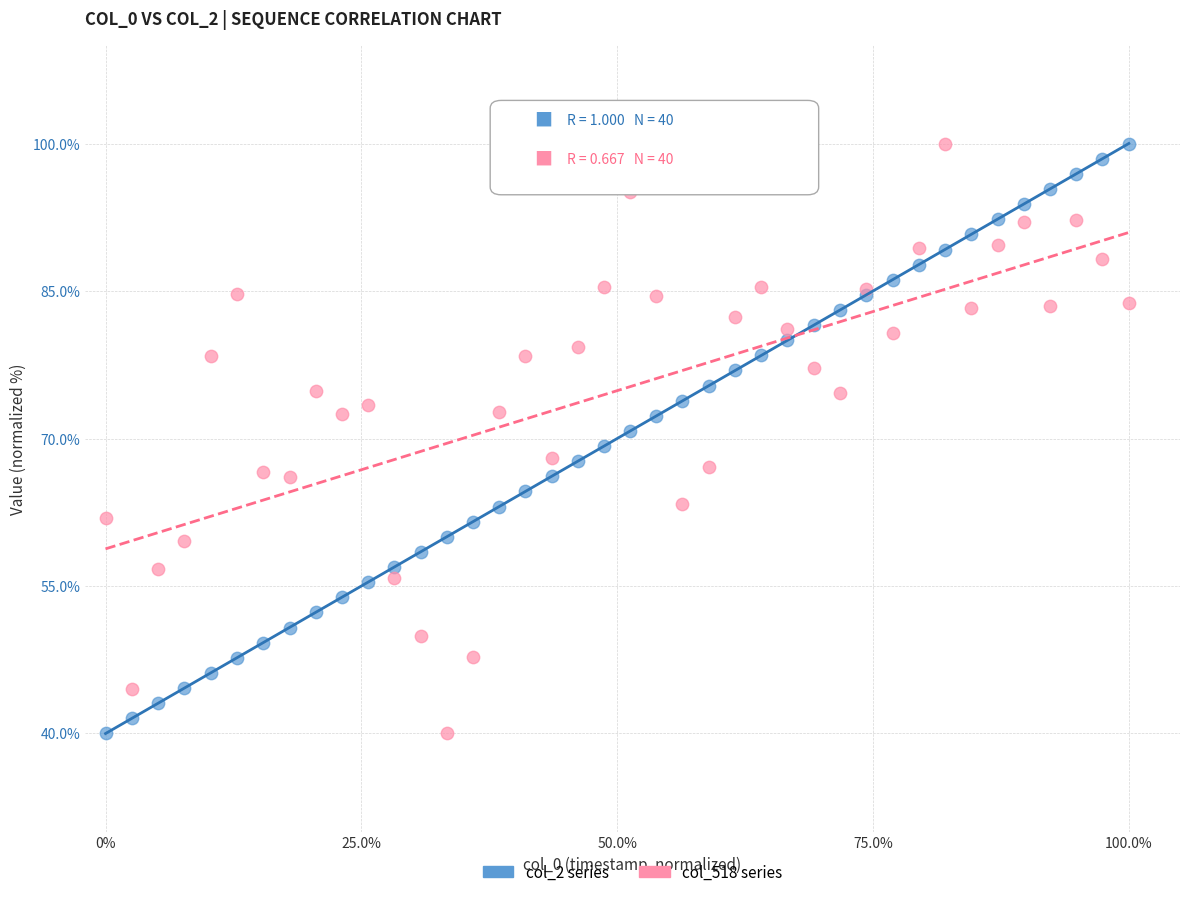

What is the X range (max minus min) for the scatter plot?

1.0